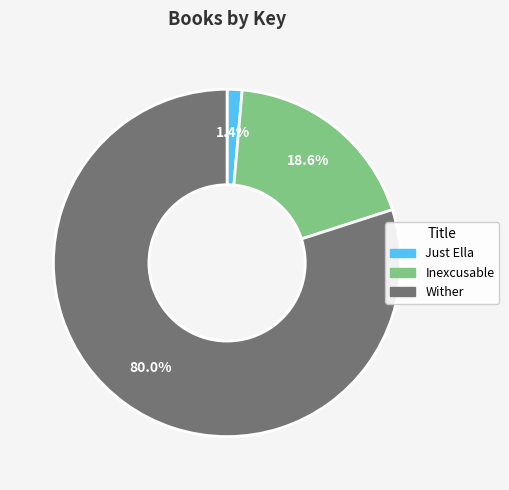

How many slices are in this pie chart?

3